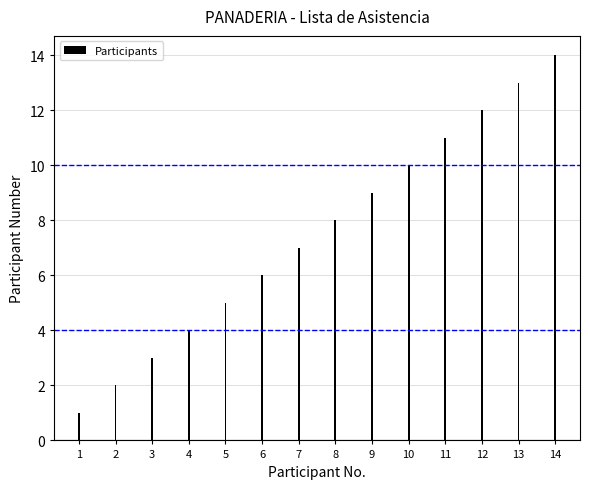

Reading left to right, extract all data points from this chart.

1=1	2=2	3=3	4=4	5=5	6=6	7=7	8=8	9=9	10=10	11=11	12=12	13=13	14=14